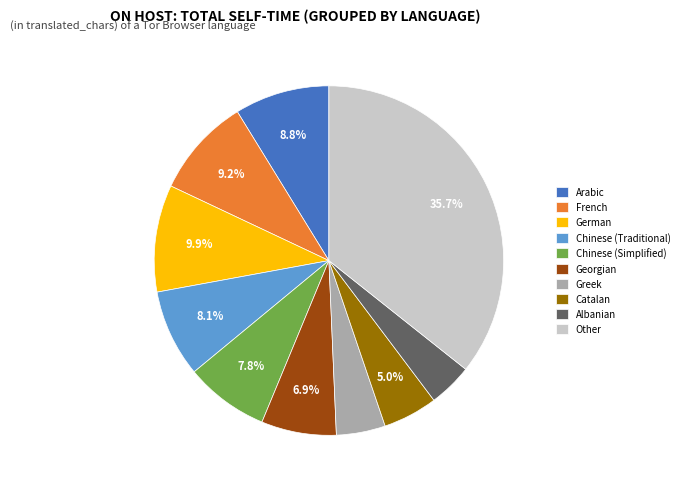

What is the largest slice in the pie chart?

Other